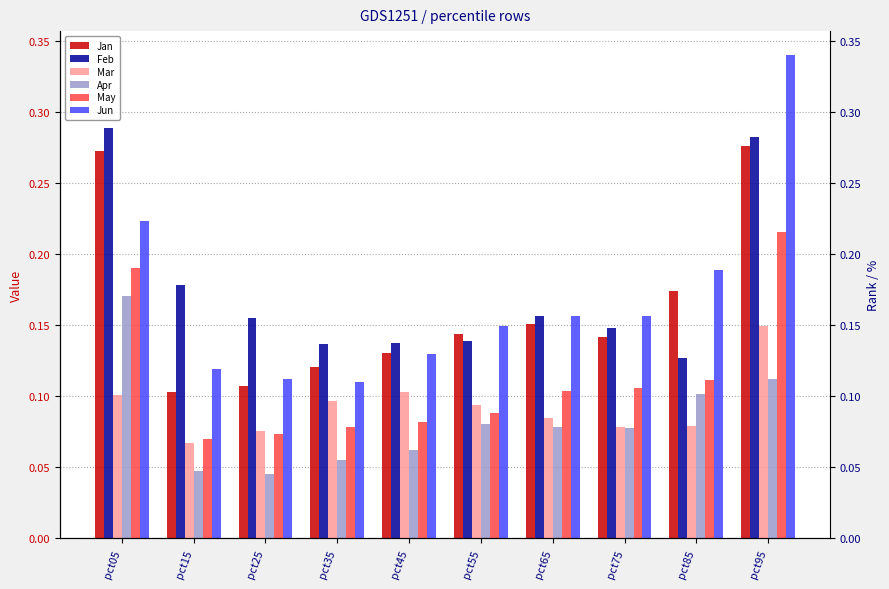

The Mar series shows 0.0 at pct15. True or false?

False